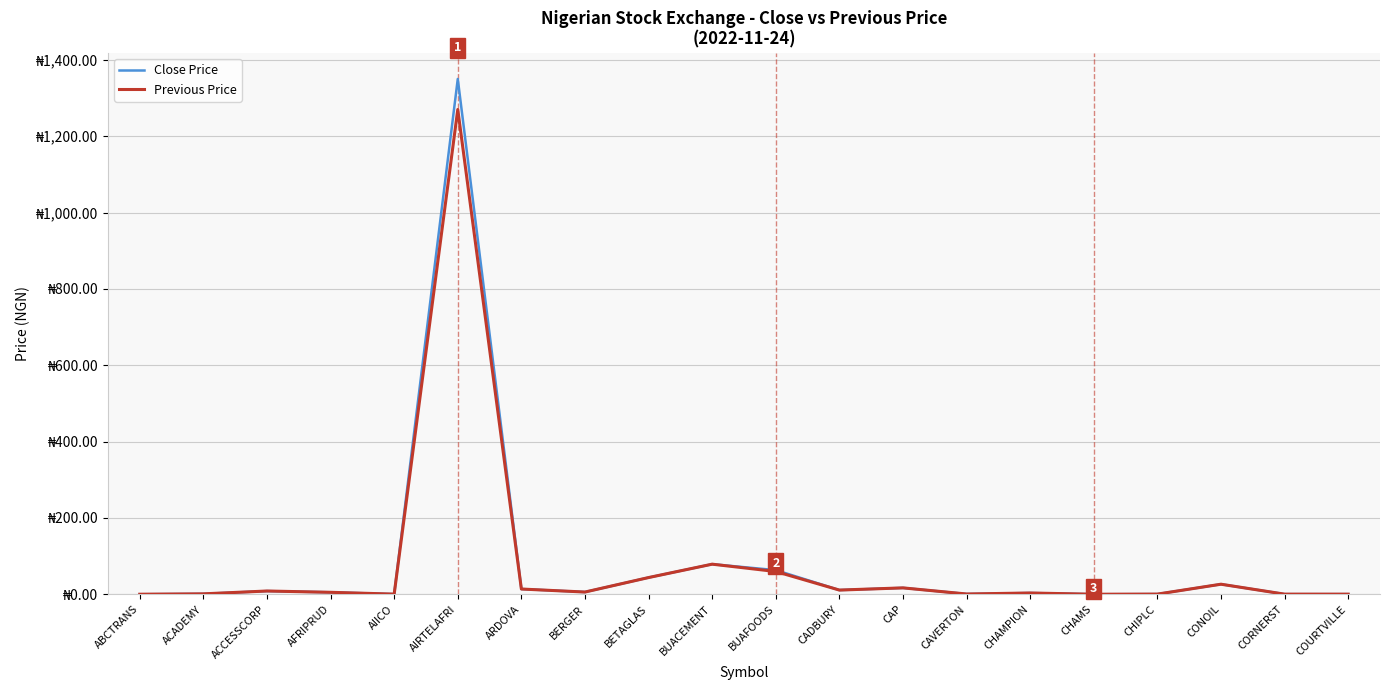

What is the difference between the Previous Price values at CHAMPION and BETAGLAS?

40.5